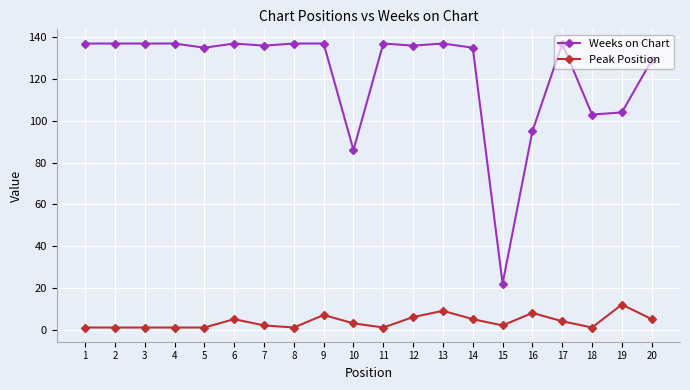

Where does the Peak Position series first go above 3?

6